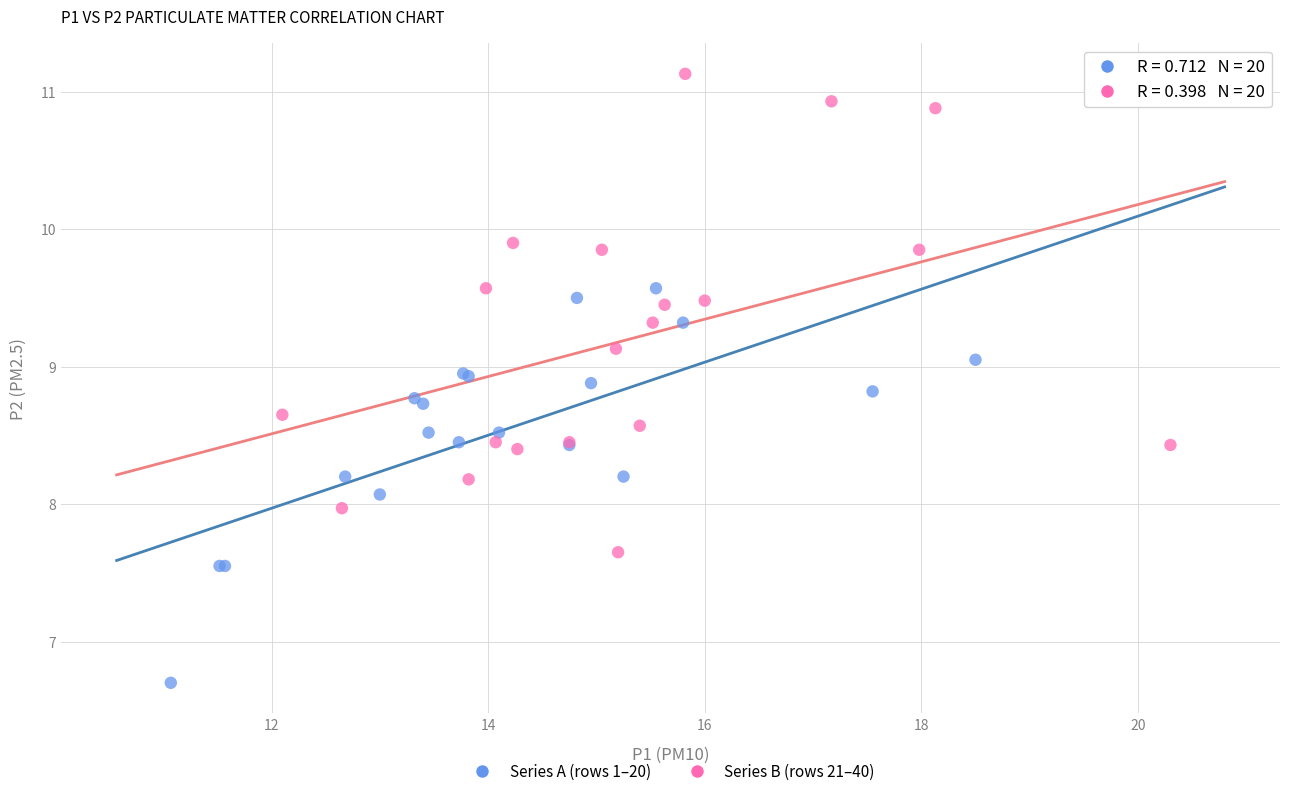

Which series reaches the minimum Y coordinate?

Series A (rows 1–20)